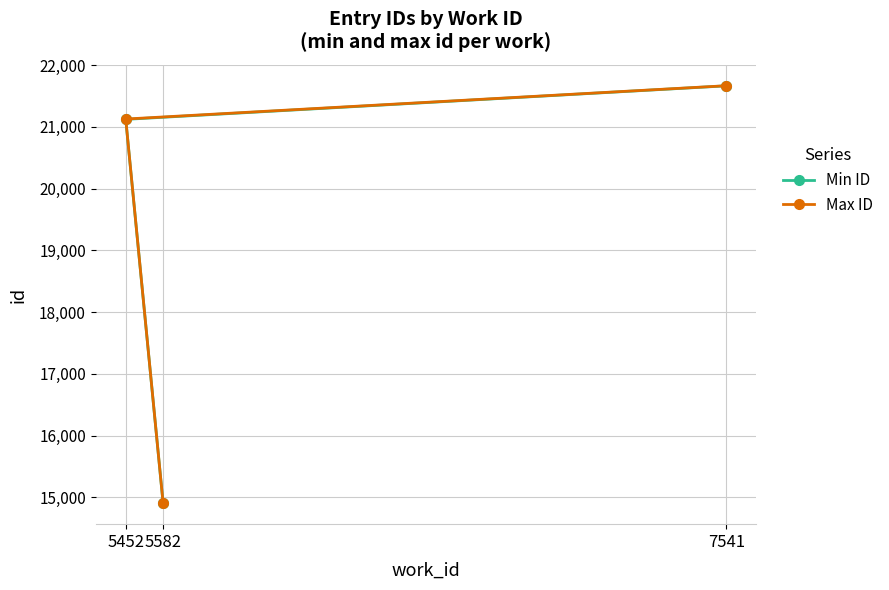

At how many categories does at least one series exceed 20061?

2